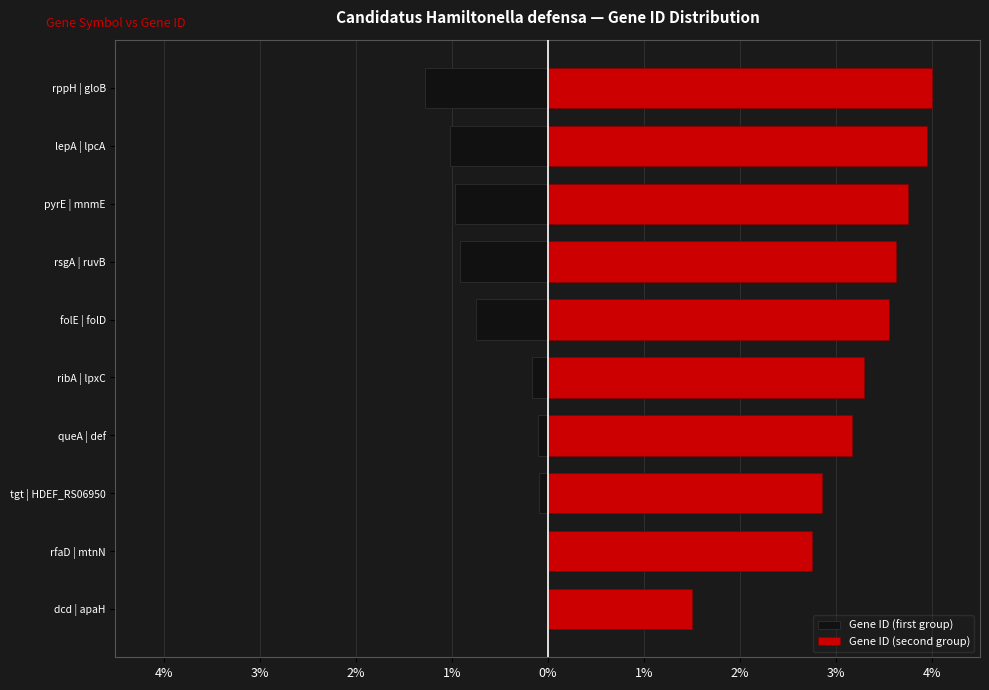

What is the sum of the Gene ID (first group) values at queA | def and ribA | lpxC?

-0.3